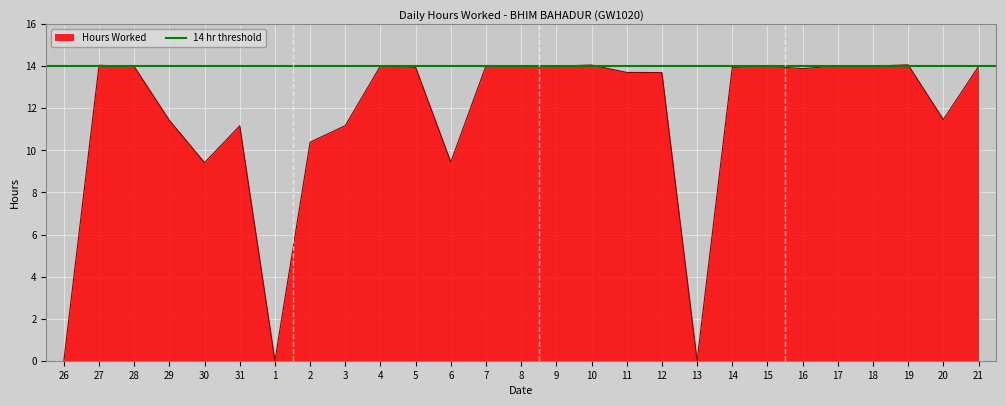

How many values are below 13?

10